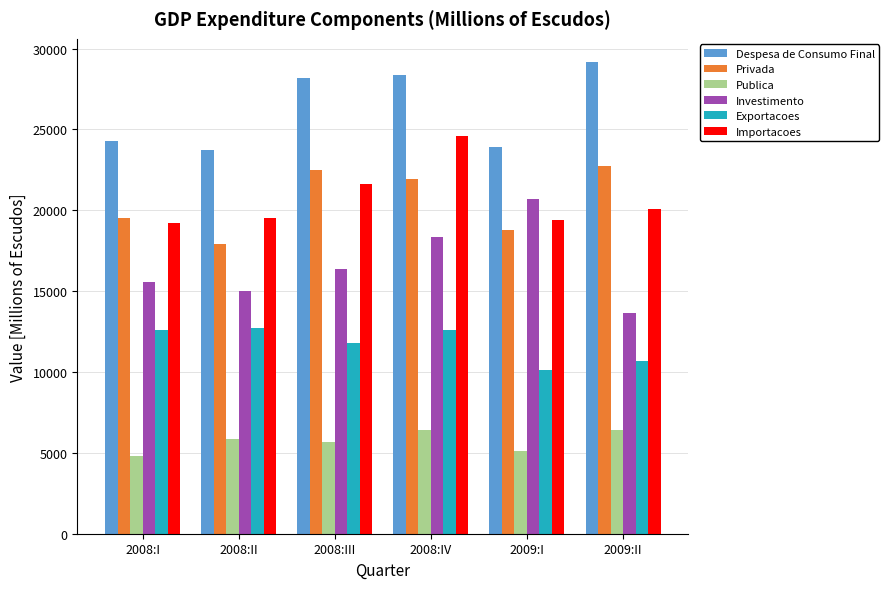

What is the minimum value for Privada?

17918.6